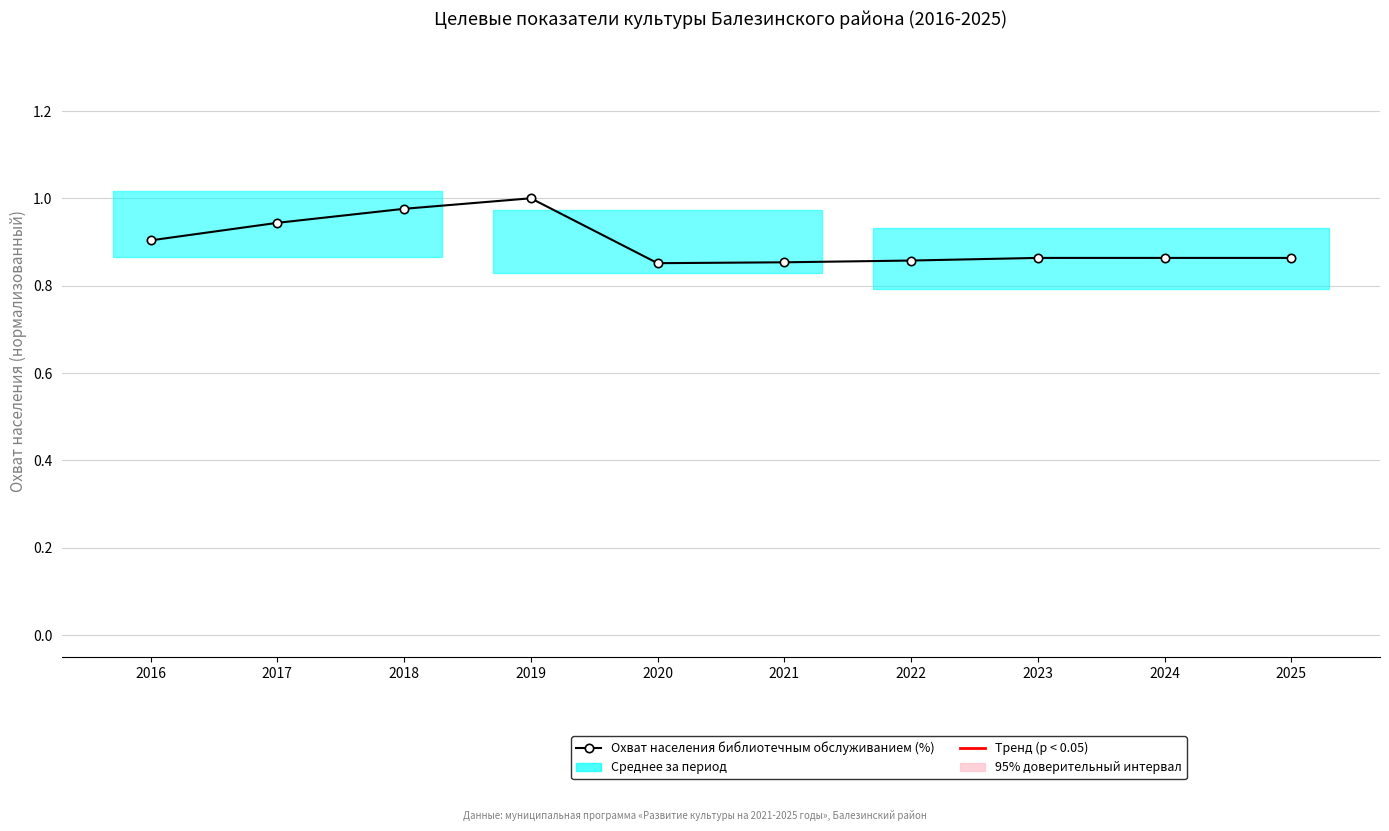

Where is the first local minimum?

2020